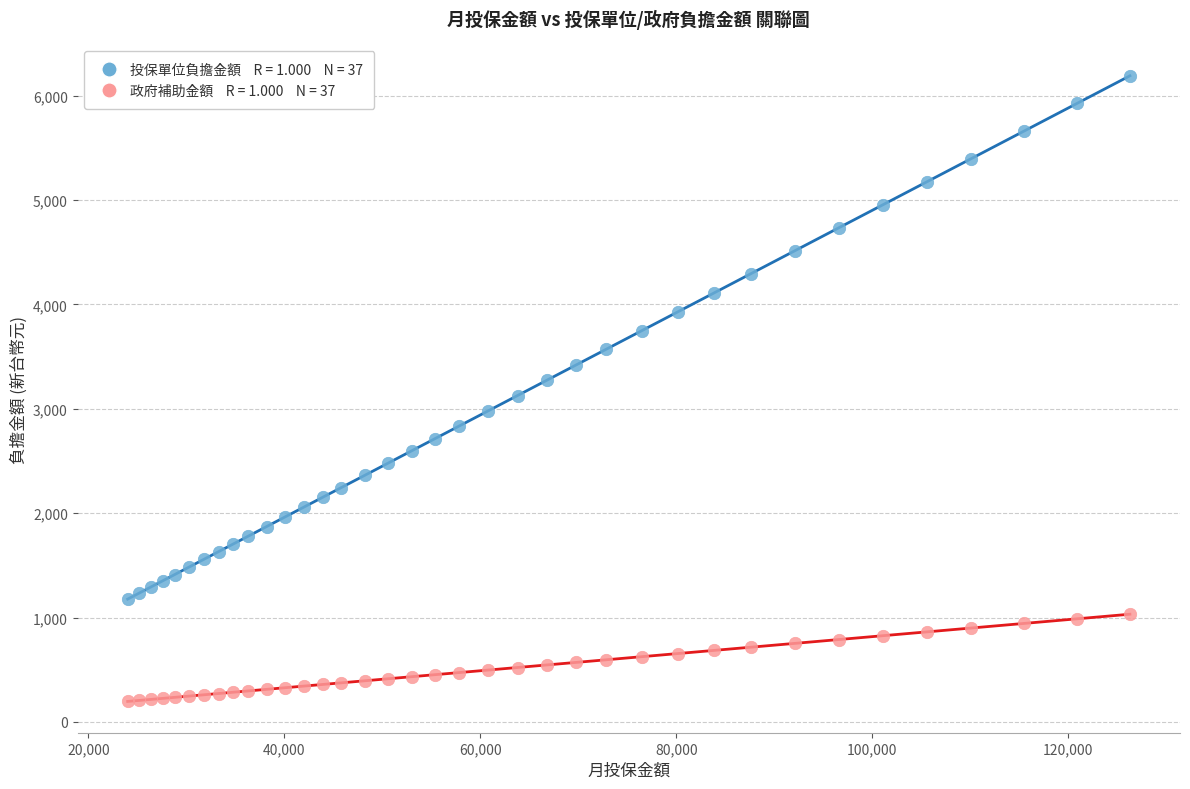

Across all data points, what is the range of Y values (max minus min)?

5994